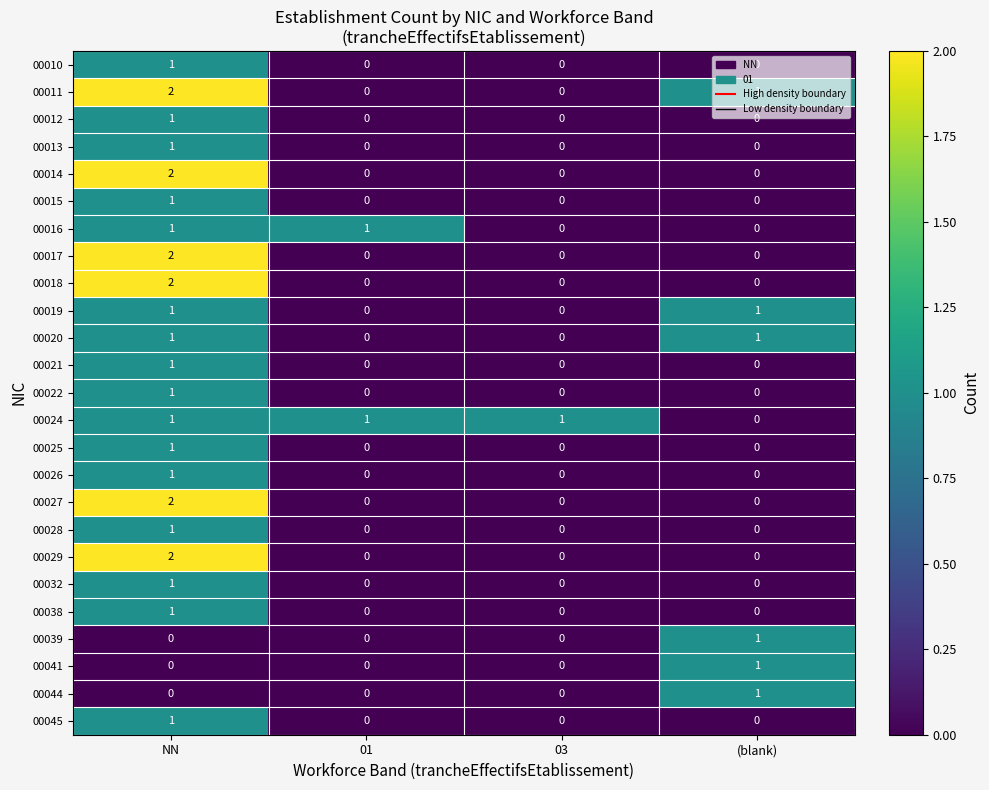

Which label corresponds to the largest value in the chart?

NN